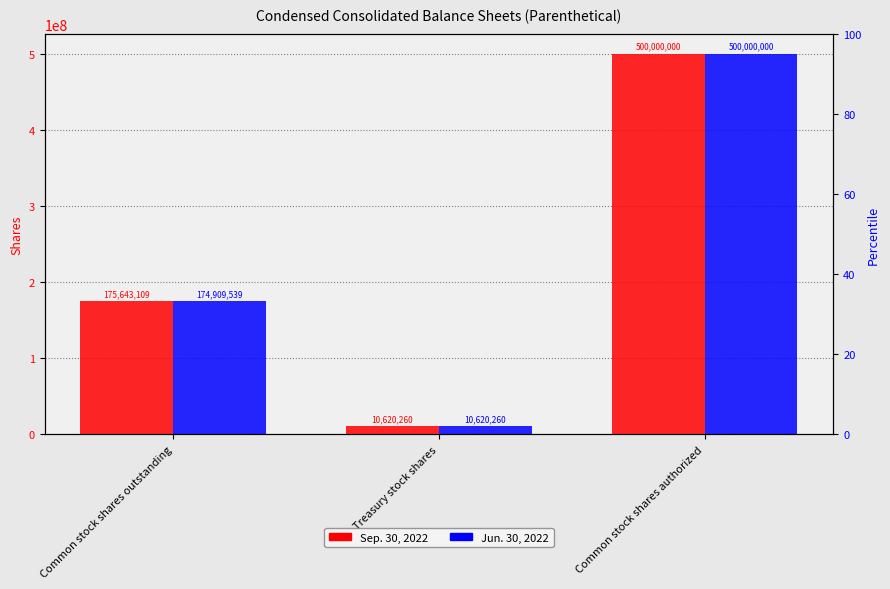

What is the total value across all series at Common stock shares outstanding?

350552648